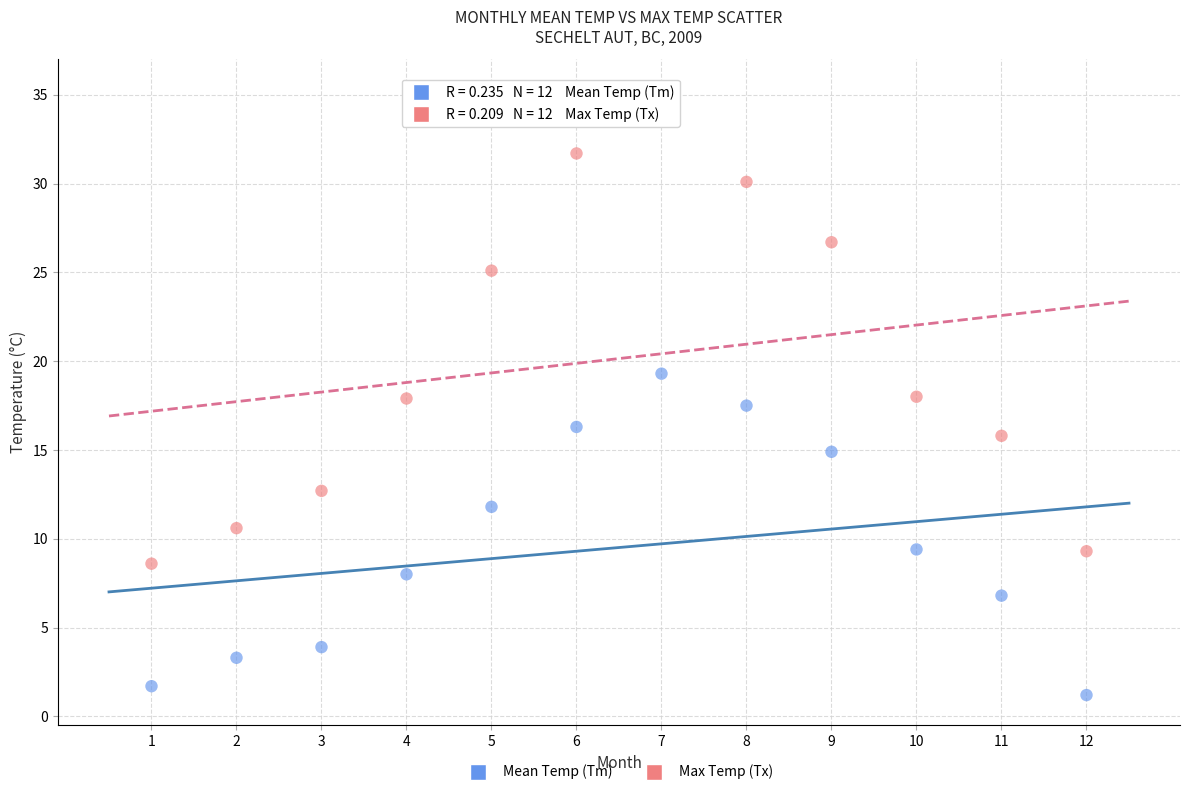

Which series contains the lowest Y value?

Mean Temp (Tm)